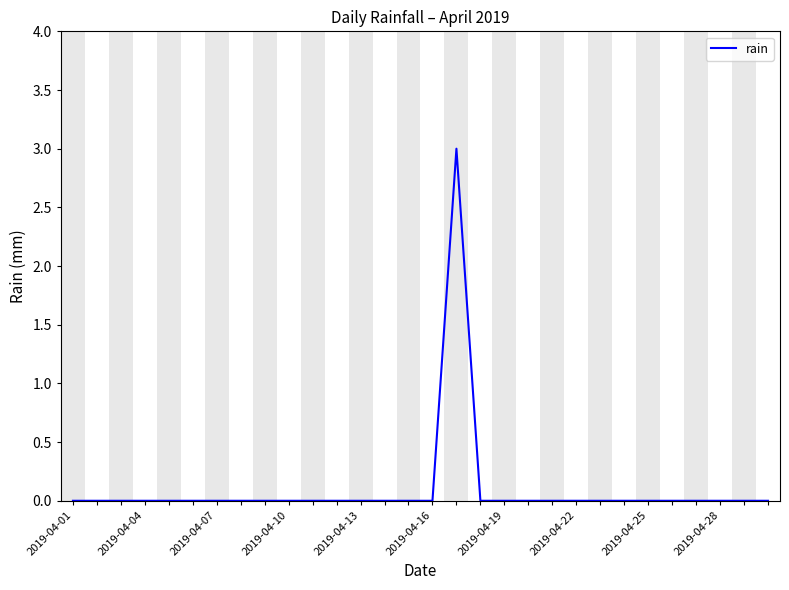

What is the difference between the maximum and minimum values?

3